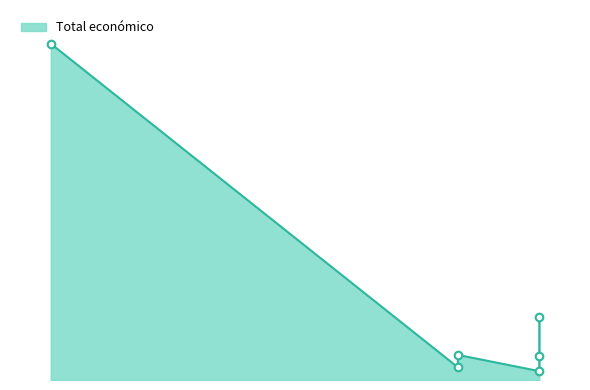

What is the change in value from 2023 to 2018?

+2941554